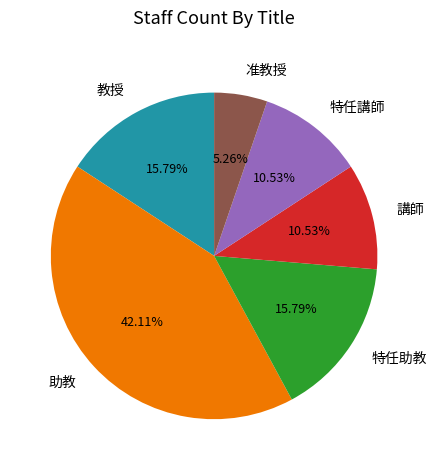

To the nearest percent, what is the average slice percentage?

17%